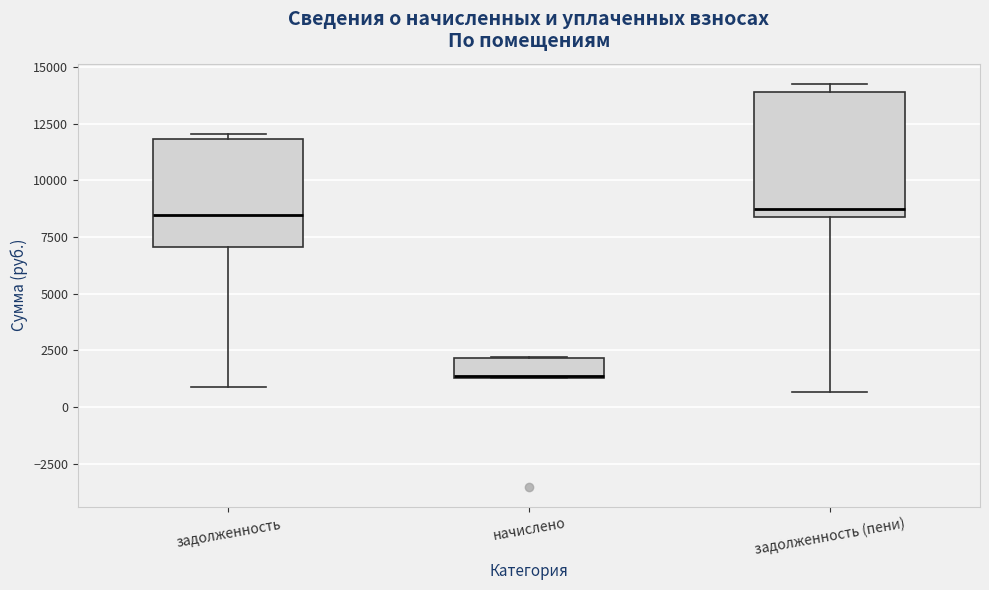

Where does the lower whisker of the box for задолженность (пени) end on the y-axis? The values are not printed on the chart, so give them approximately, as read against the axis.

500